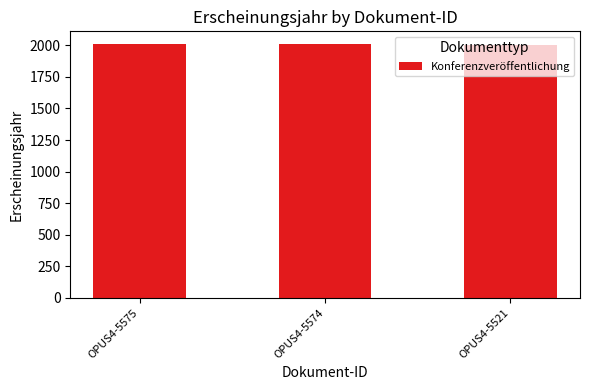

How many values are below 2010?

1